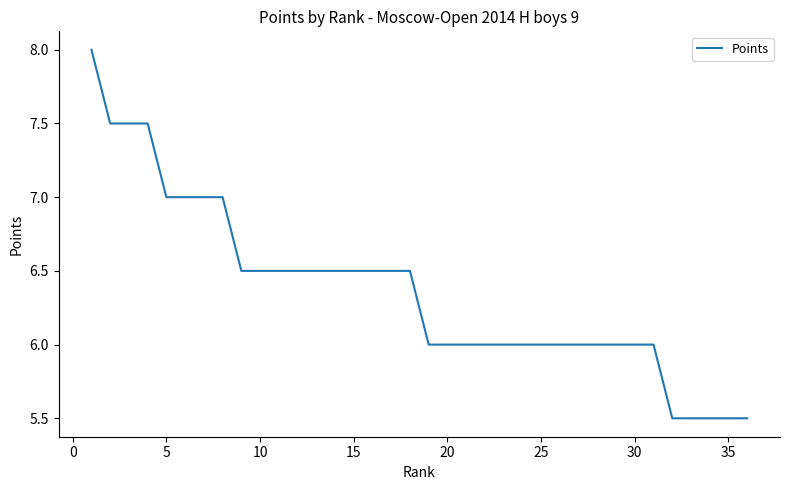

What is the sum of all values?

229.0